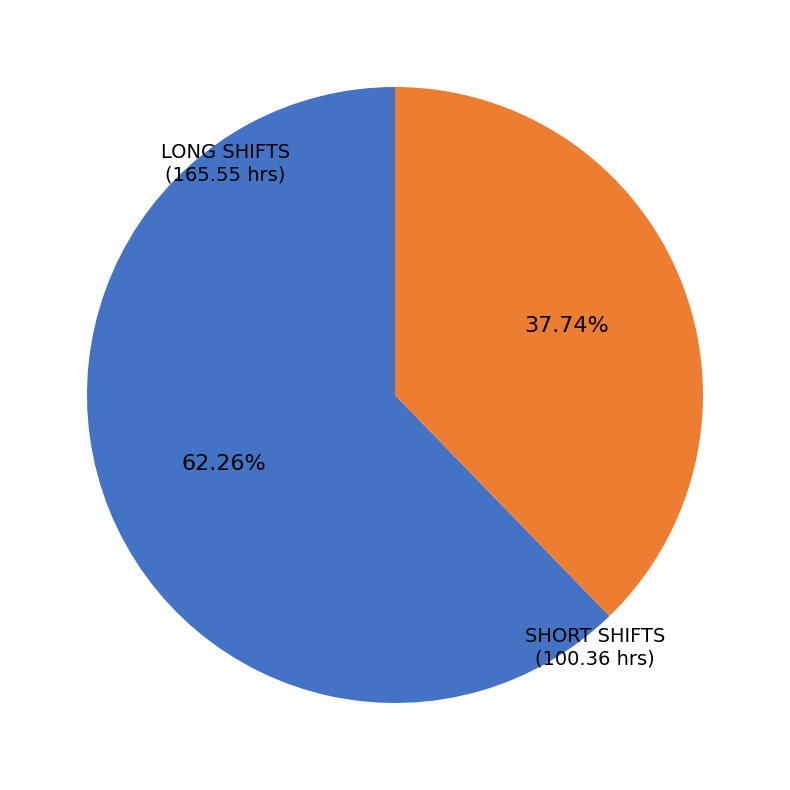

Does any single category account for the majority?

Yes